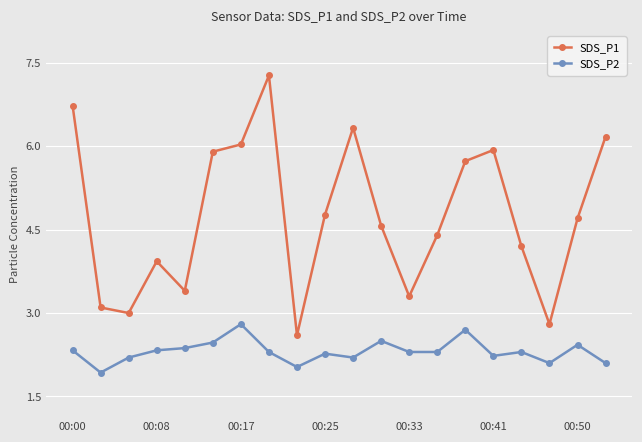

Which series has the widest spread of values?

SDS_P1